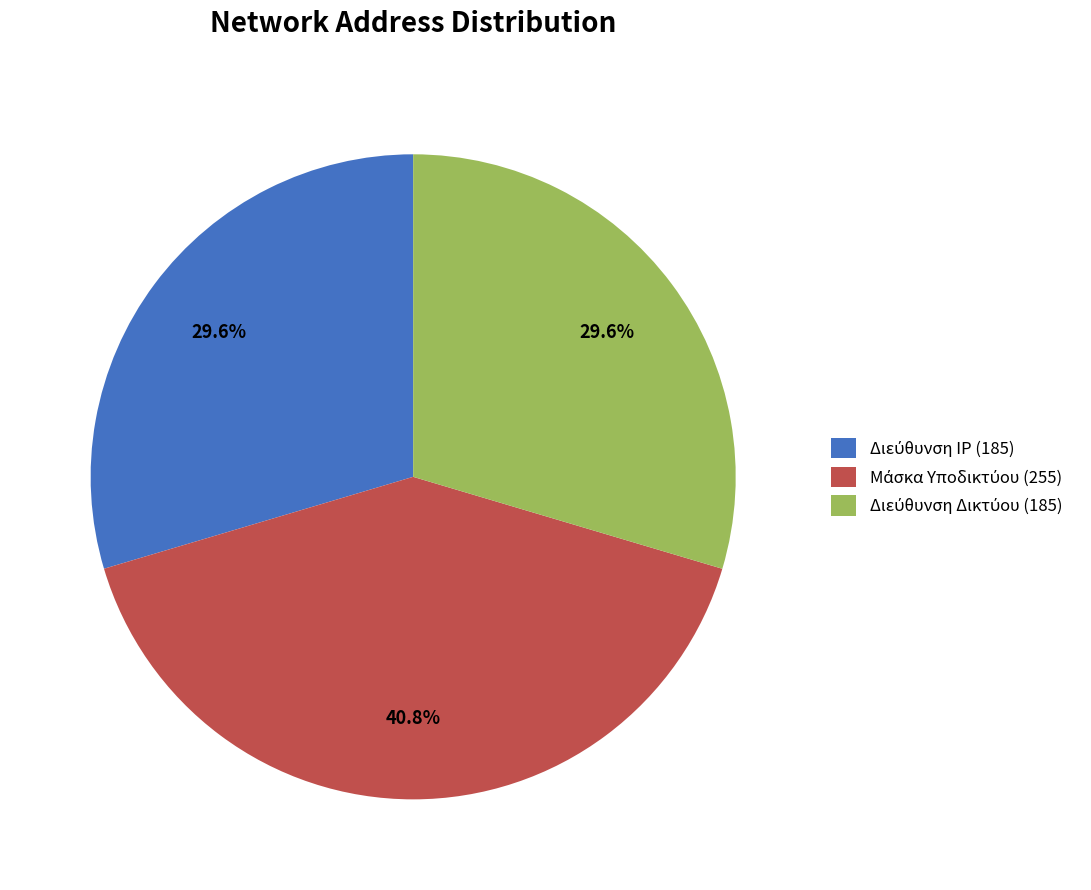

How many segments does this pie chart have?

3